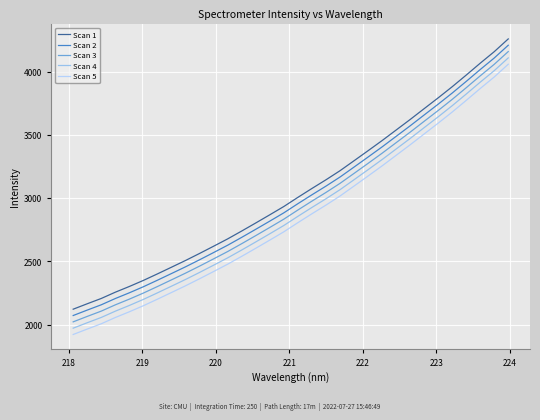

True or false: Scan 4 and Scan 1 intersect in this chart.

False